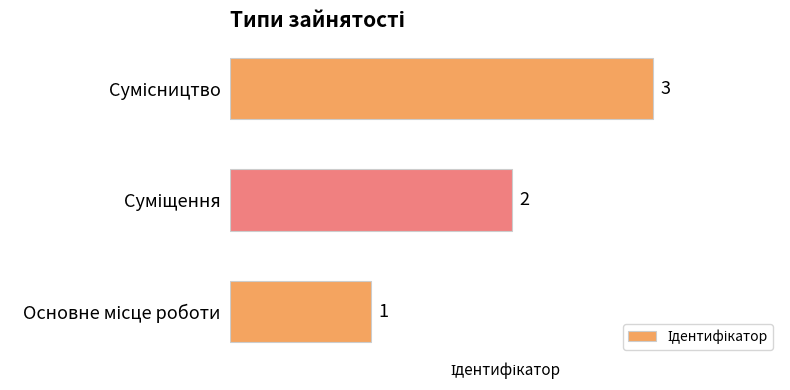

How many values are between 1 and 3?

3